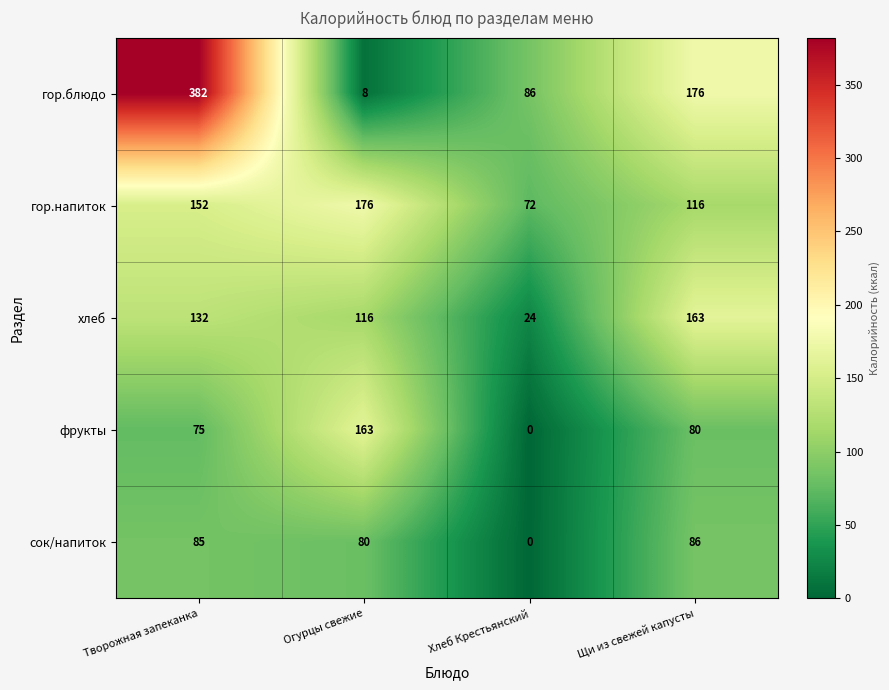

Read the гор.напиток value at Щи из свежей капусты, to the nearest 5.

115